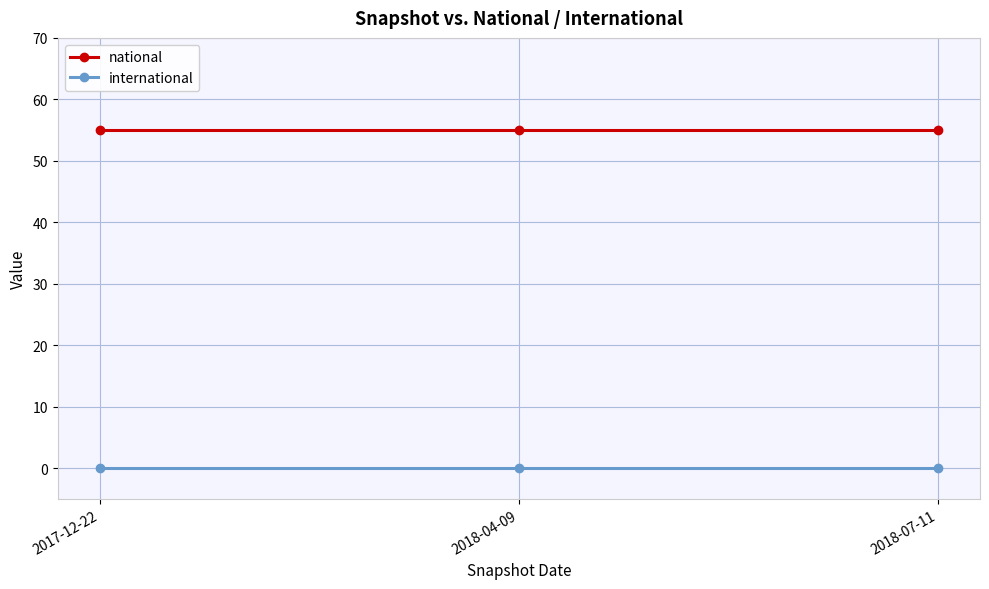

The national series shows 55 at 2018-07-11. True or false?

True